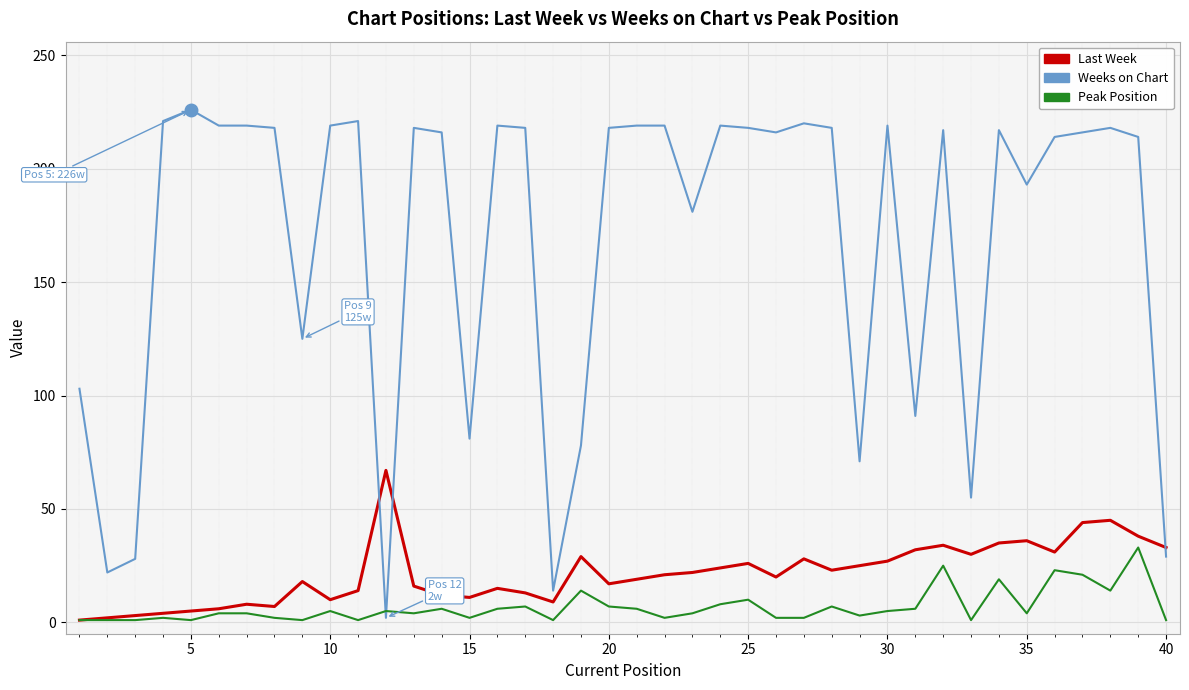

What is the difference between the maximum and minimum values in the Weeks on Chart series?

224